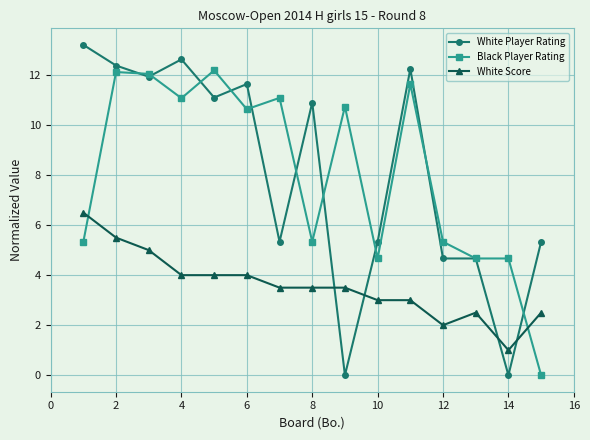

How many times do Black Player Rating and White Score cross each other?

2